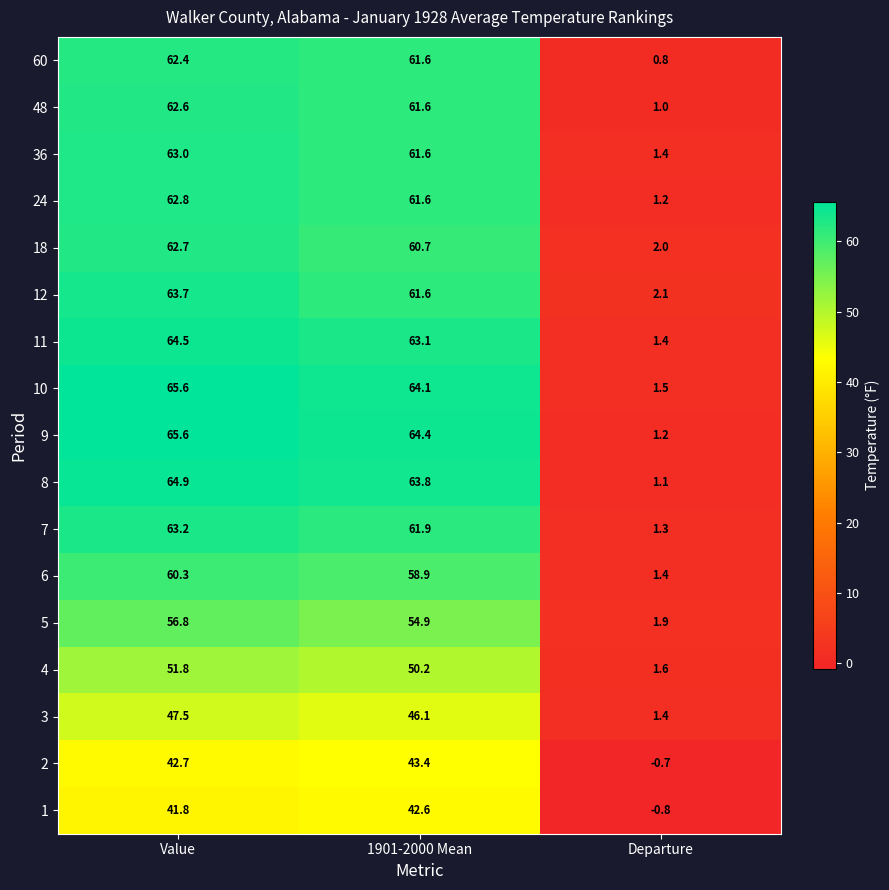

What is the approximate value of 9 at 1901-2000 Mean?

64.4